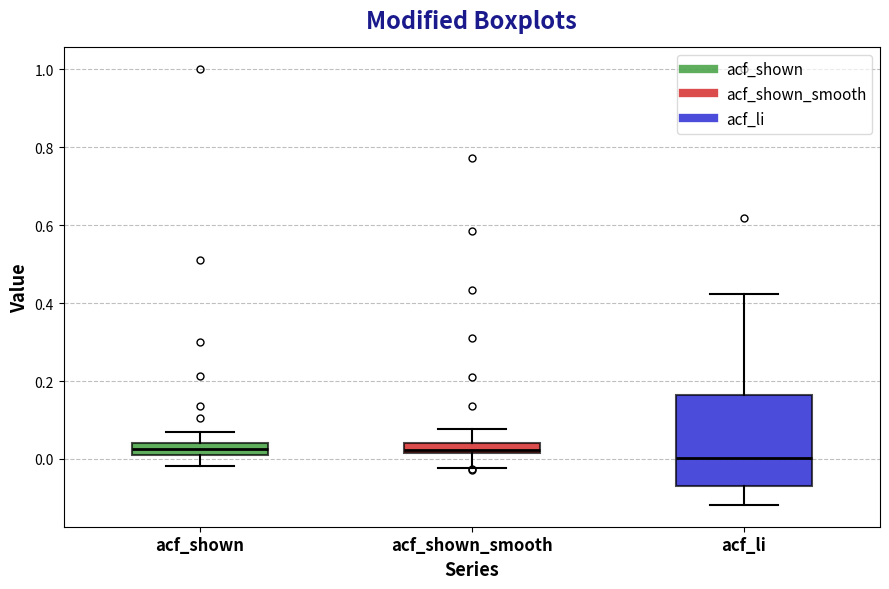

Which box is the tallest, from its lower edge to its upper edge?

acf_li